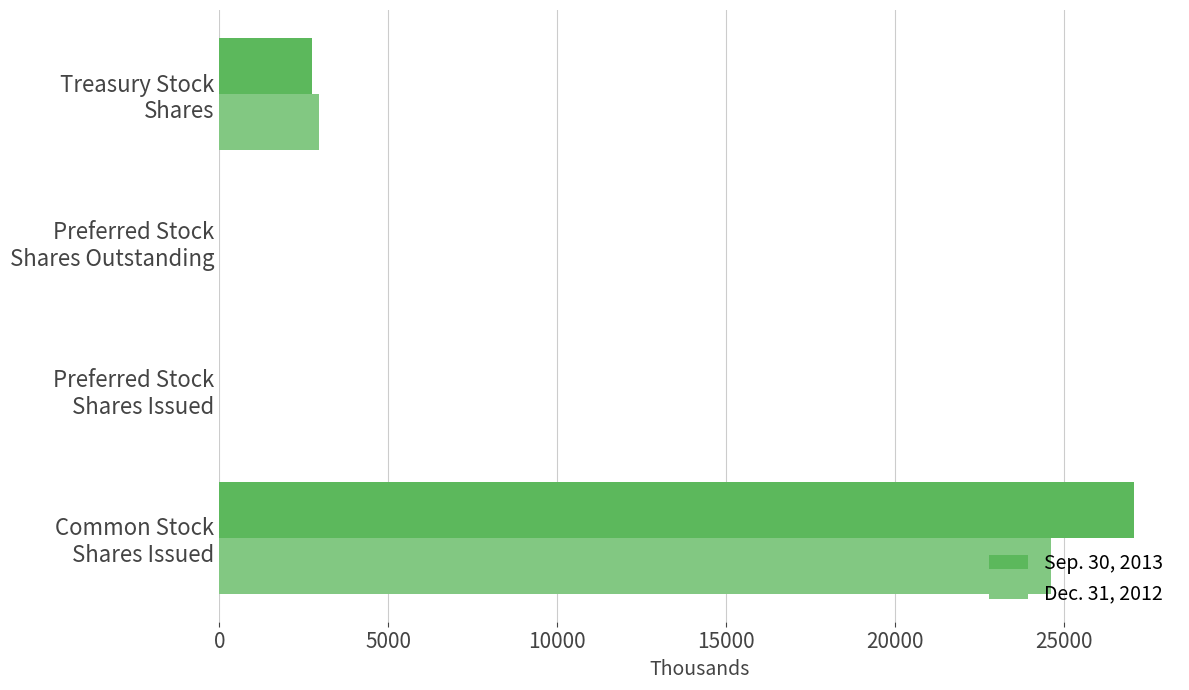

What is the sum of all Sep. 30, 2013 values?

29831.5